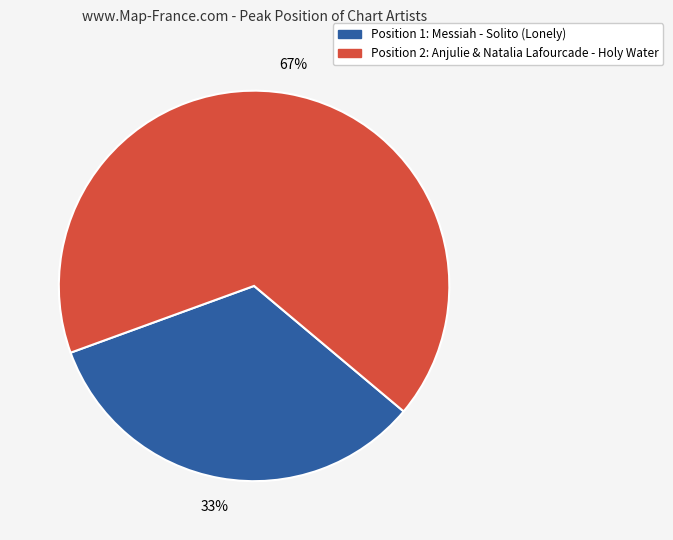

To the nearest percent, what is the average slice percentage?

50%